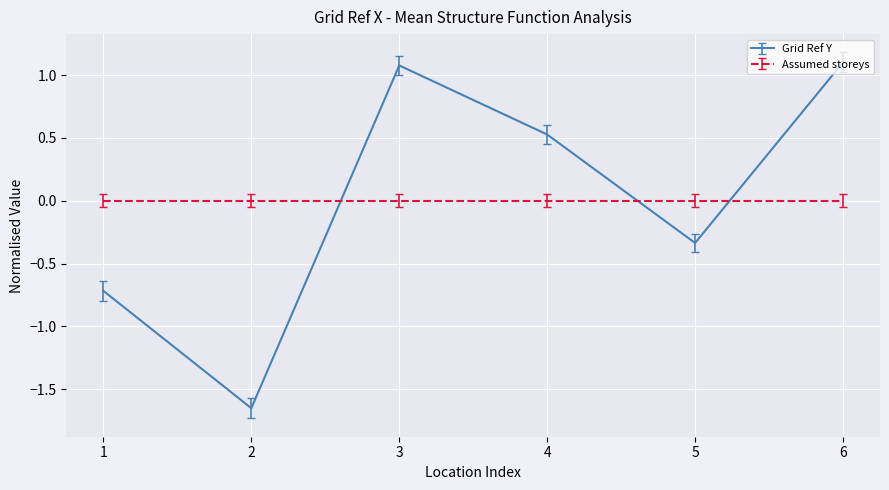

List the series in order of their peak value, lowest first.

Assumed storeys, Grid Ref Y